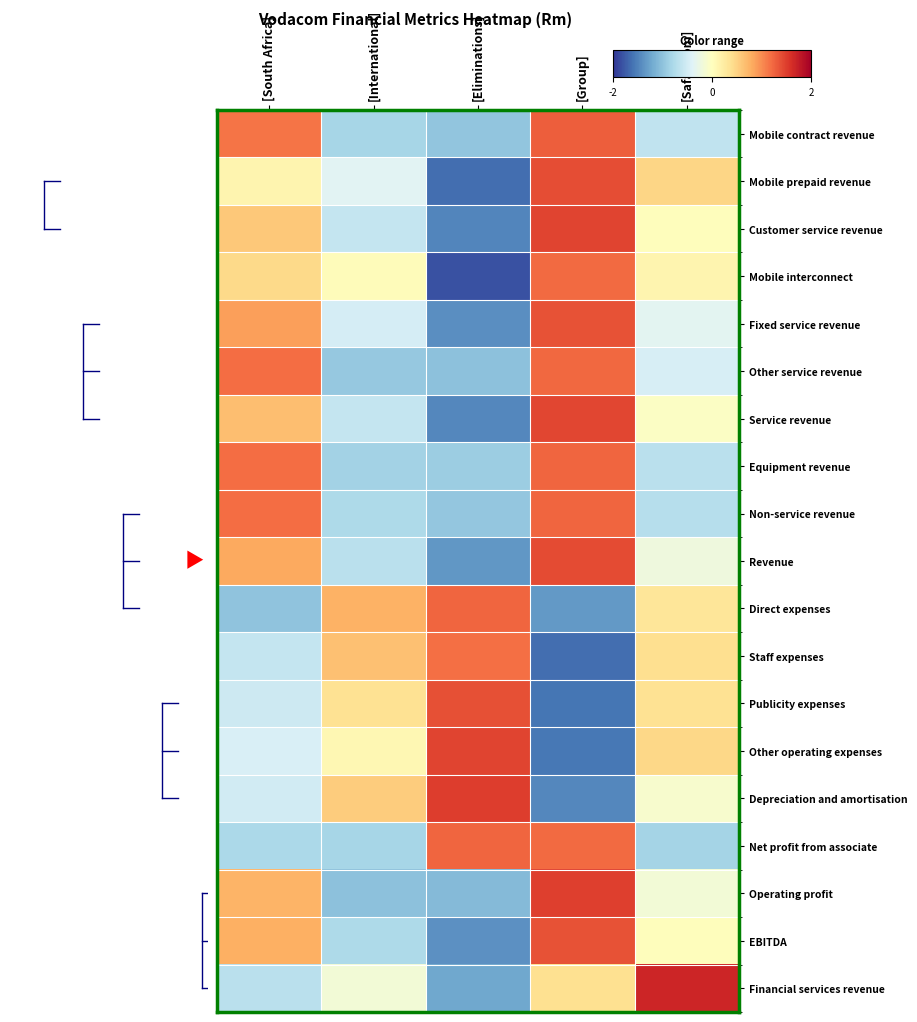

What is the total value across all series at [Group]?

10.2